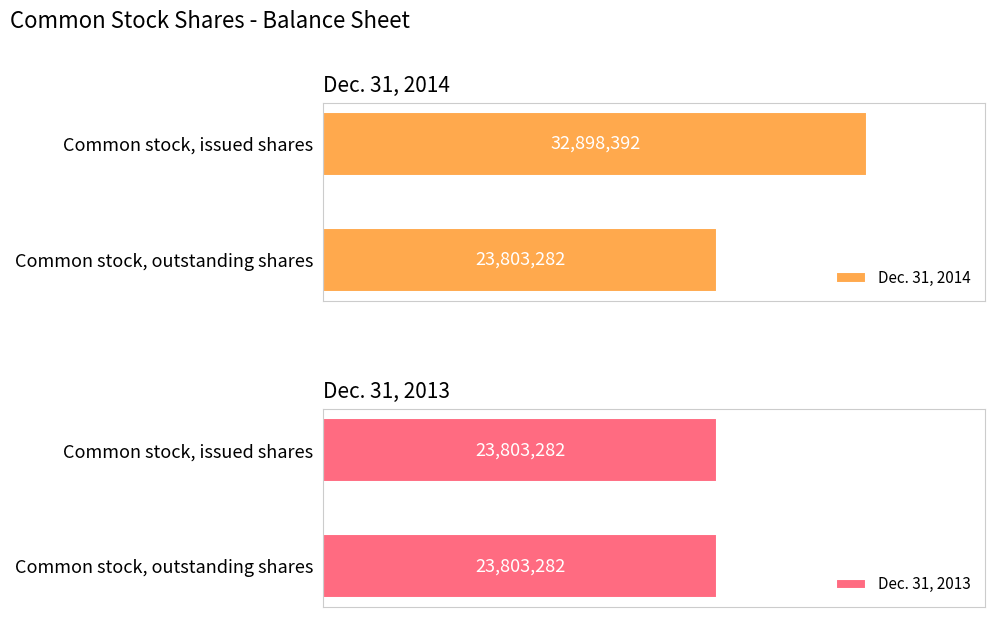

What is the highest value of the Dec. 31, 2014 series?

32898392.0